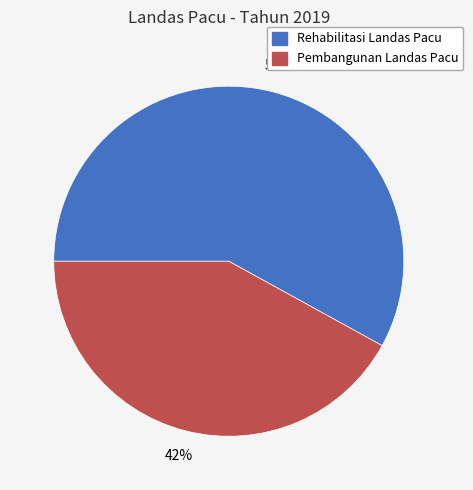

How many segments does this pie chart have?

2